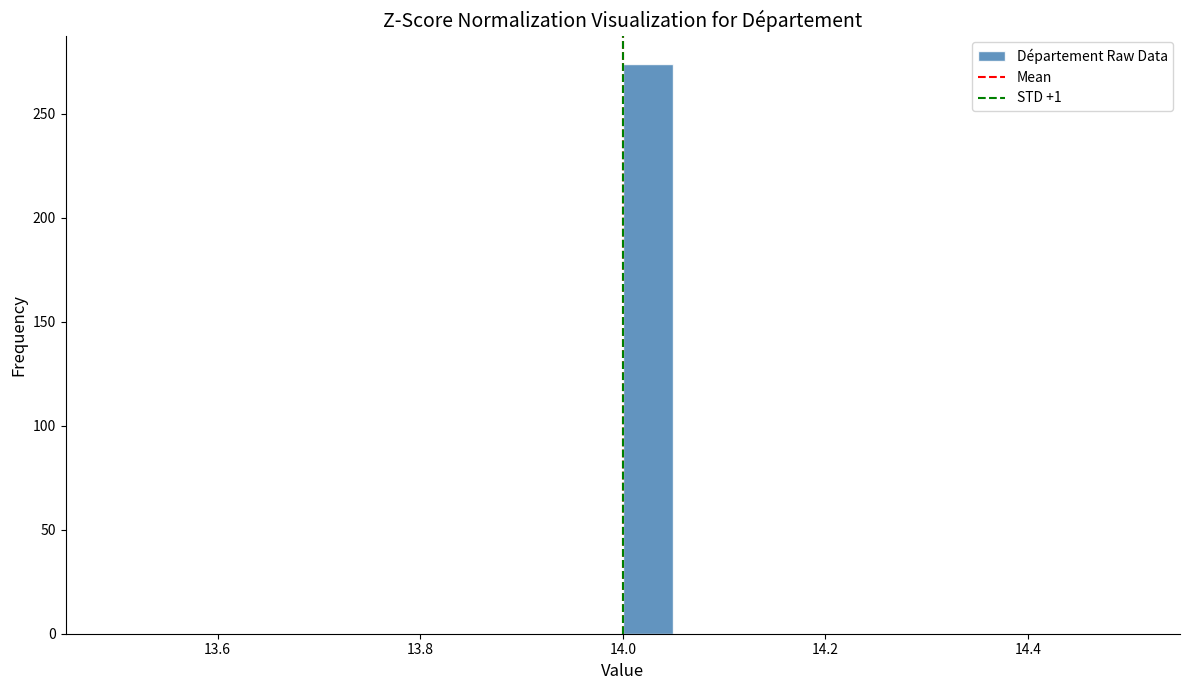

Around what value on the x-axis is the tallest bar? Give the approximate position of its centre, as read against the axis.

14.02